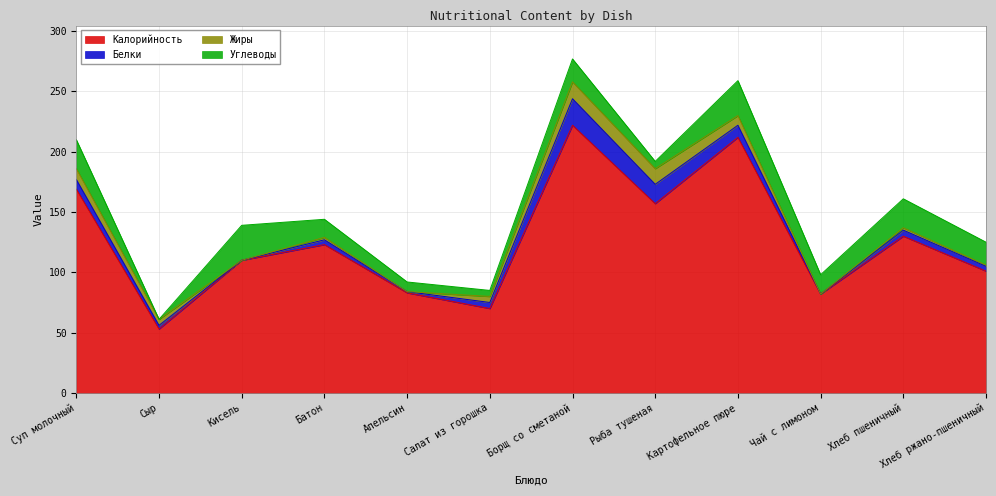

What is the average value of the Жиры series?

5